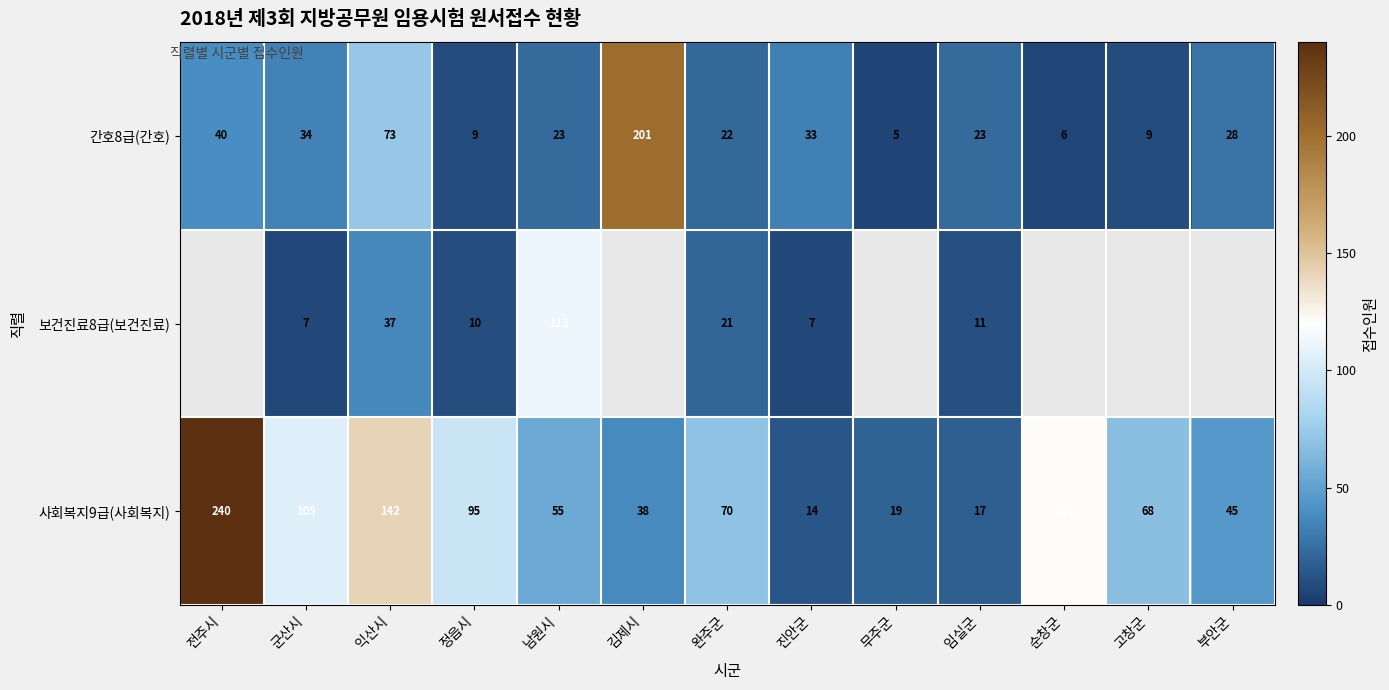

What is the total value across all series at 익산시?

252